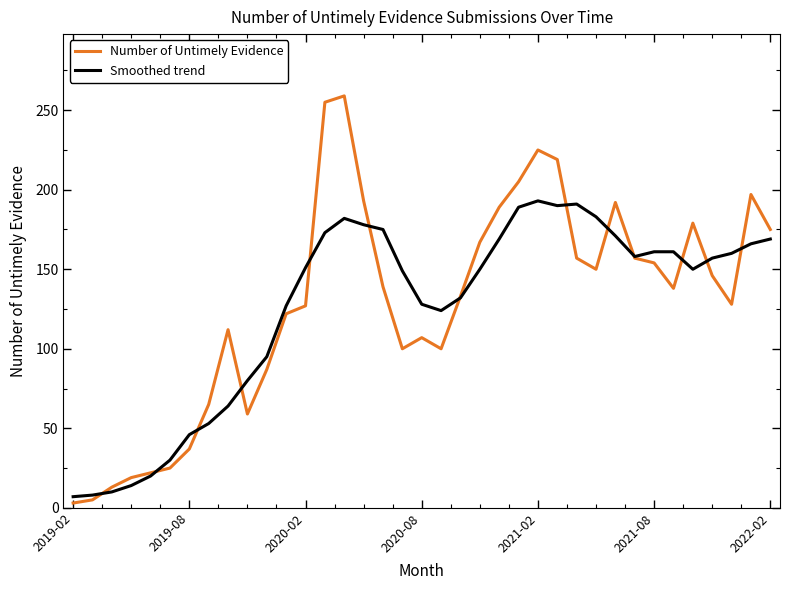

List the series in order of their peak value, lowest first.

Smoothed trend, Number of Untimely Evidence